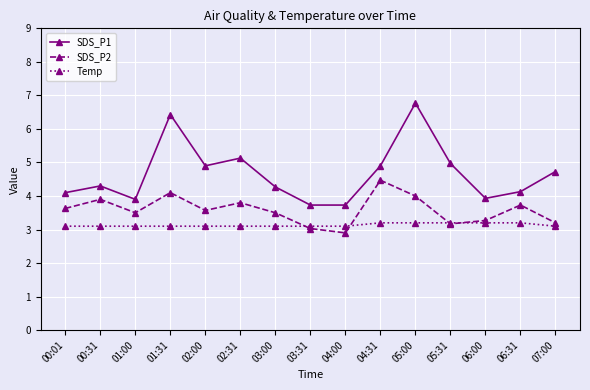

True or false: SDS_P2 and SDS_P1 cross at least once.

False